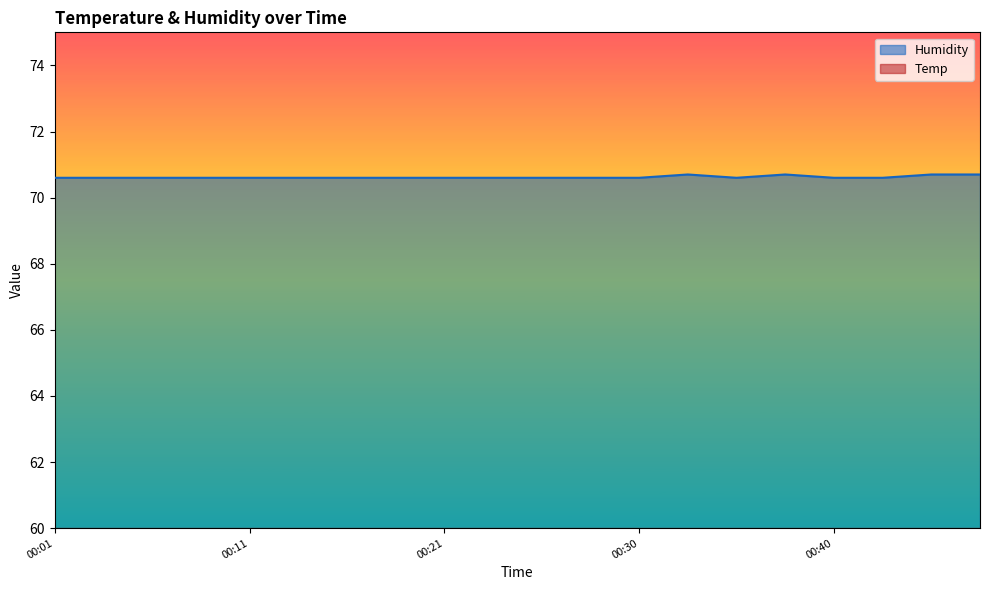

How many interior local valleys (lower than both neighbors) does the data have?

1